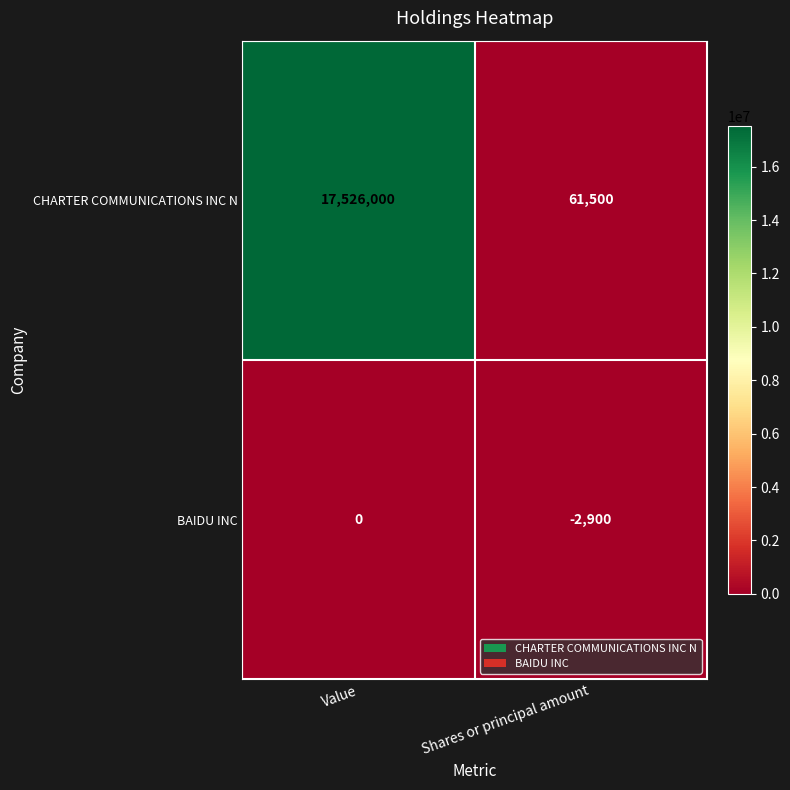

Between Value and Shares or principal amount, which series saw the biggest shift?

CHARTER COMMUNICATIONS INC N